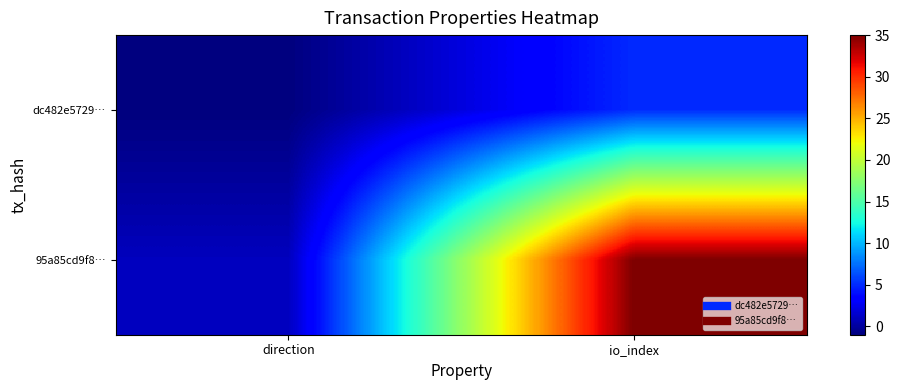

Reading left to right, list all the values displayed in this chart.

dc482e5729…: direction=-1	io_index=5
95a85cd9f8…: direction=1	io_index=35